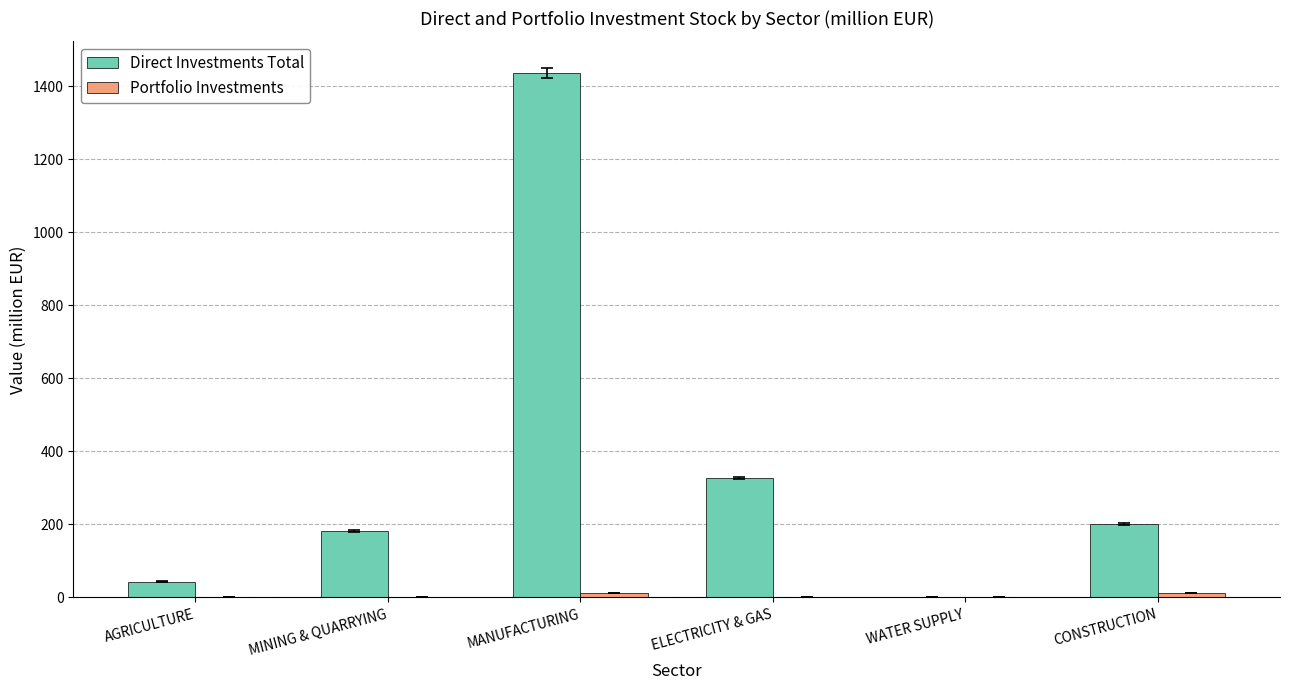

Count the number of data series in this chart.

2